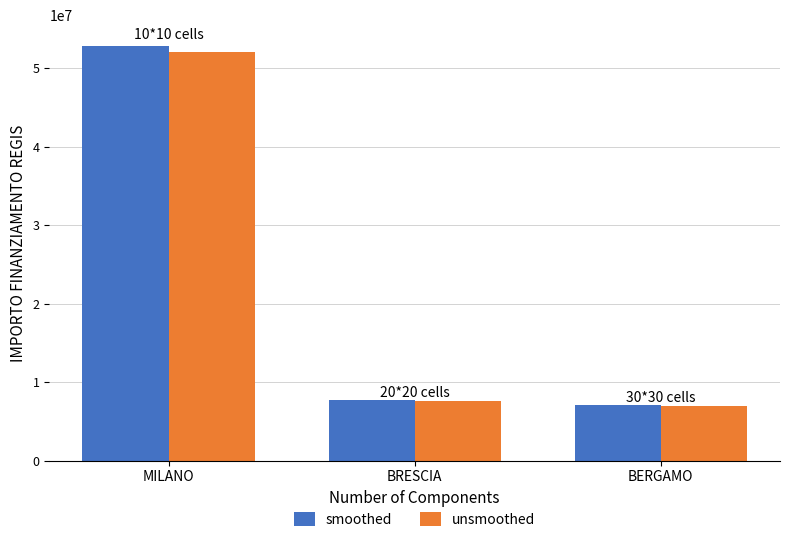

What is the spread (max minus min) of values at BERGAMO?

105669.1